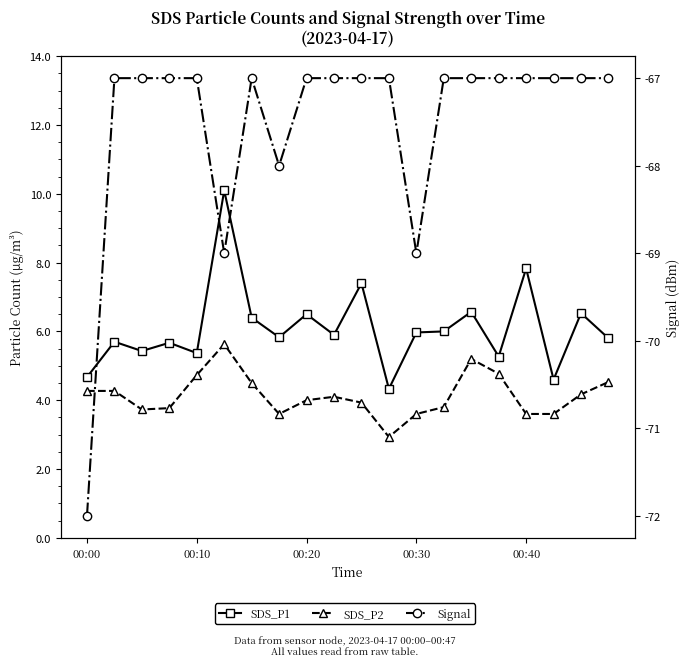

What are all the series names shown in the legend?

SDS_P1, SDS_P2, Signal